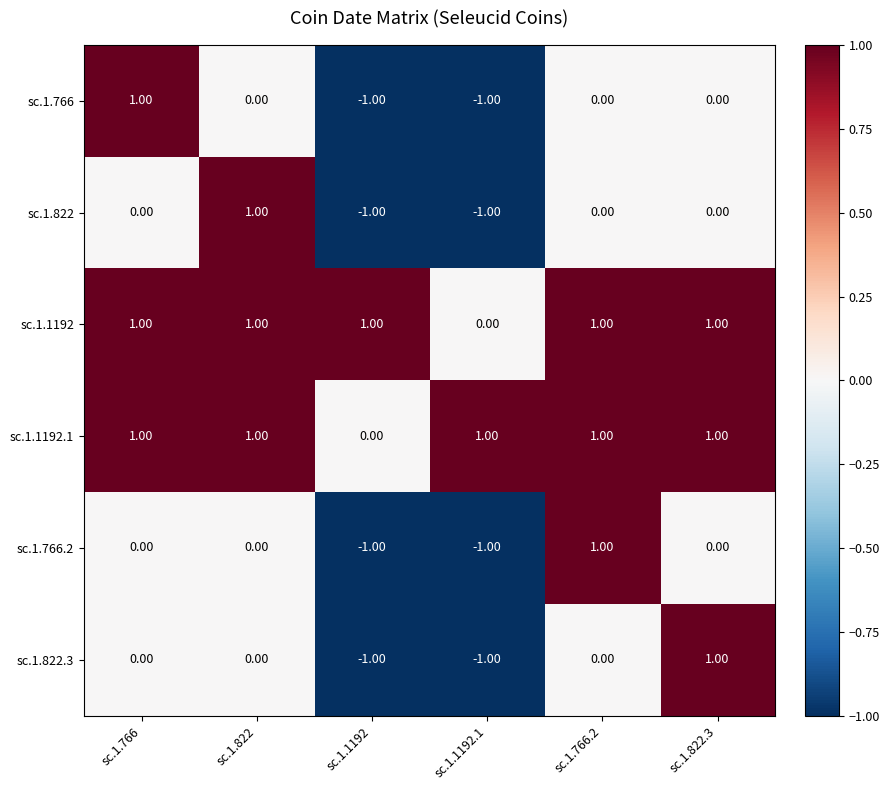

Count the number of categories in the chart.

6